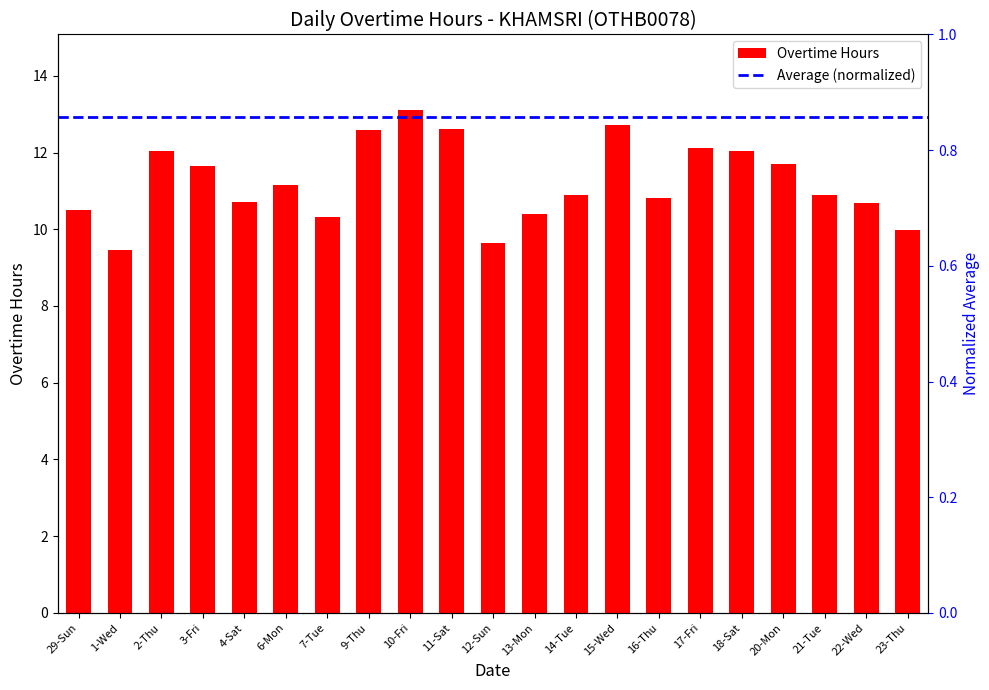

Read the value at 1-Wed.

9.5